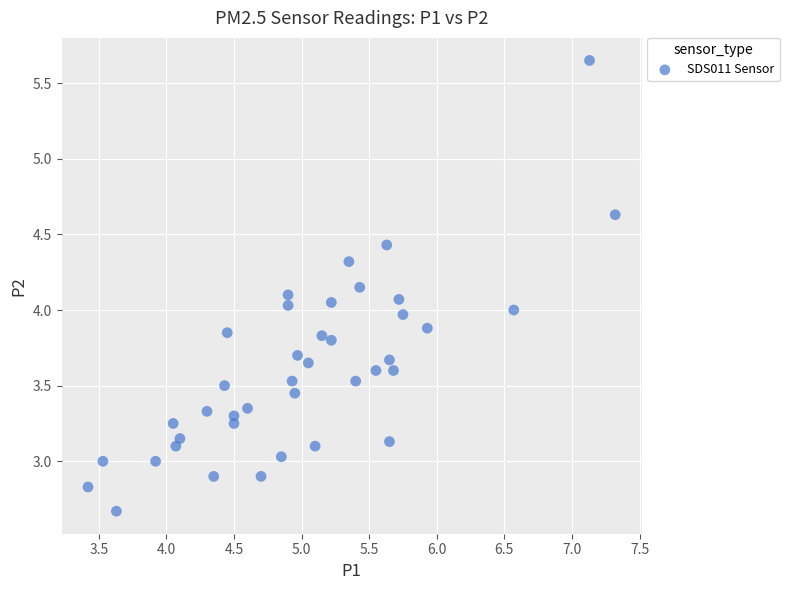

What is the range of Y values (max minus min)?

3.0